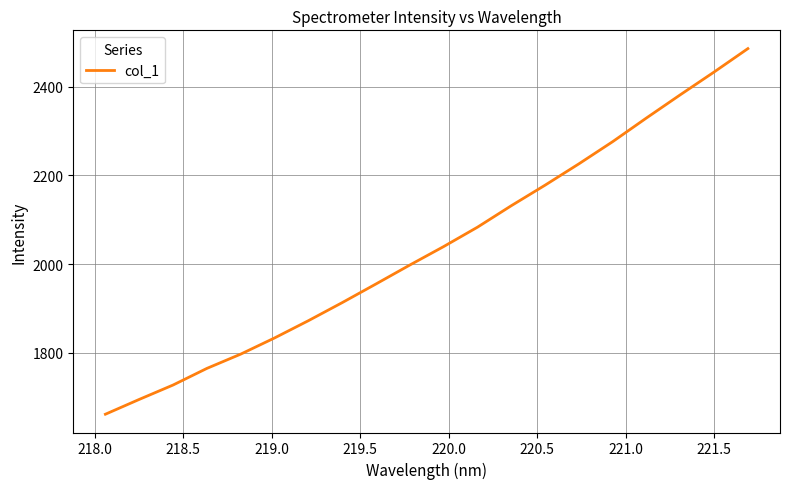

What is the smallest value displayed?

1661.9